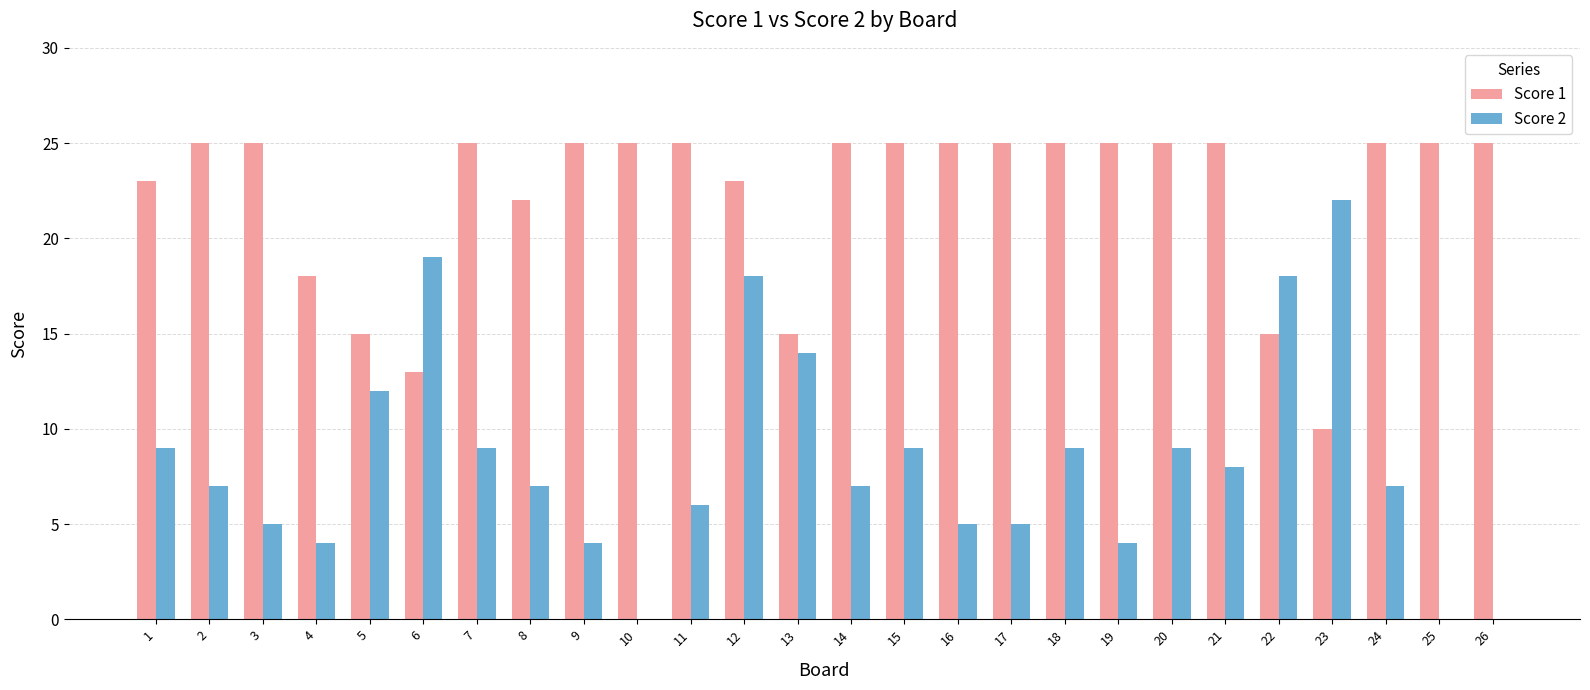

How many categories are shown in the chart?

26